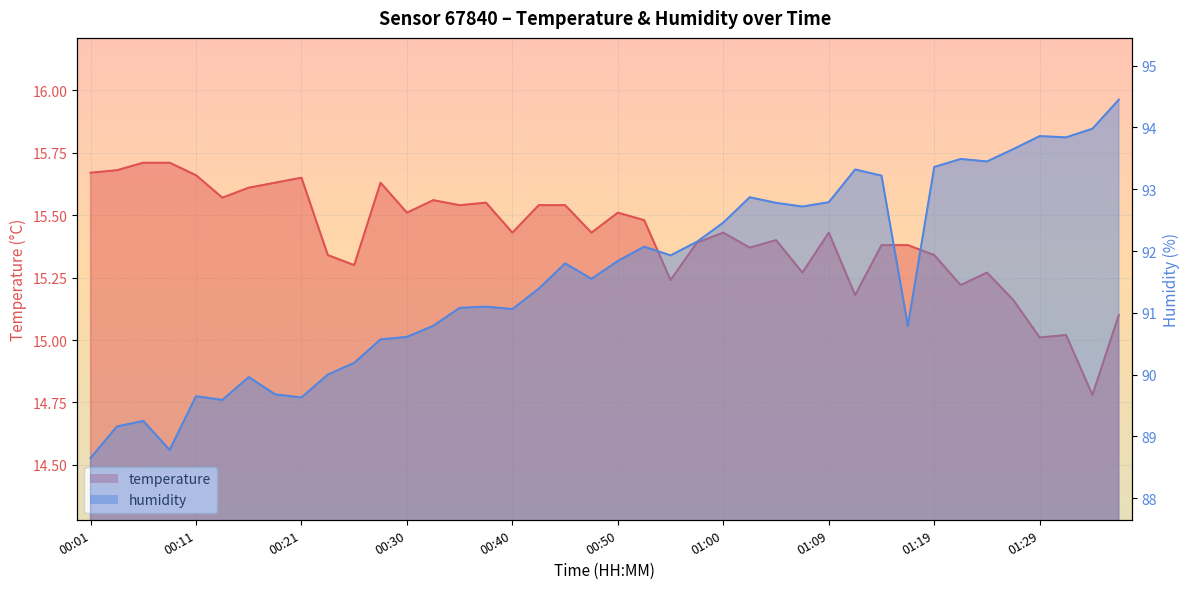

What position from the right is 01:17?

9